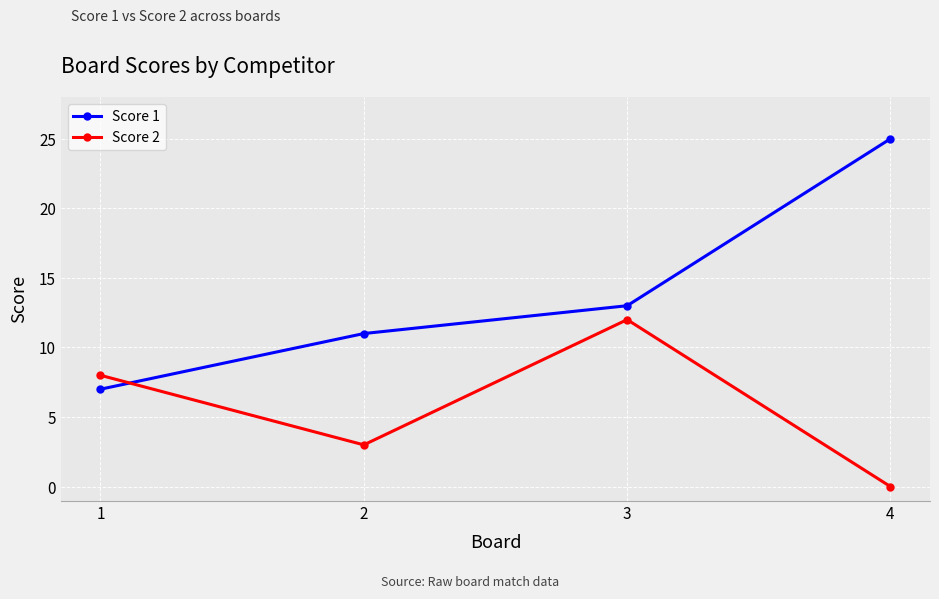

Between 1 and 2, which series saw the biggest shift?

Score 2